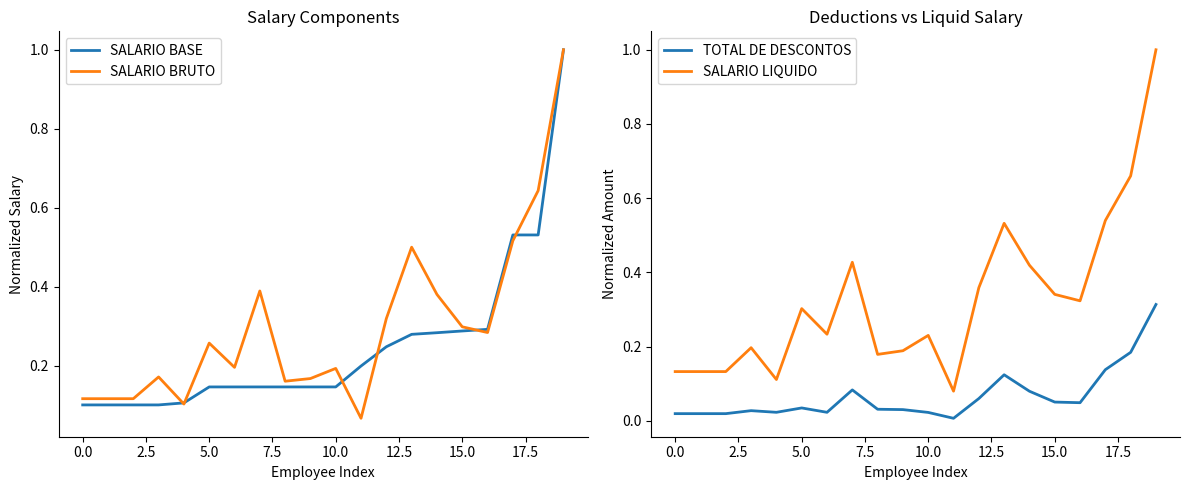

What is the value of the TOTAL DE DESCONTOS point at the 16th from the left?

0.1